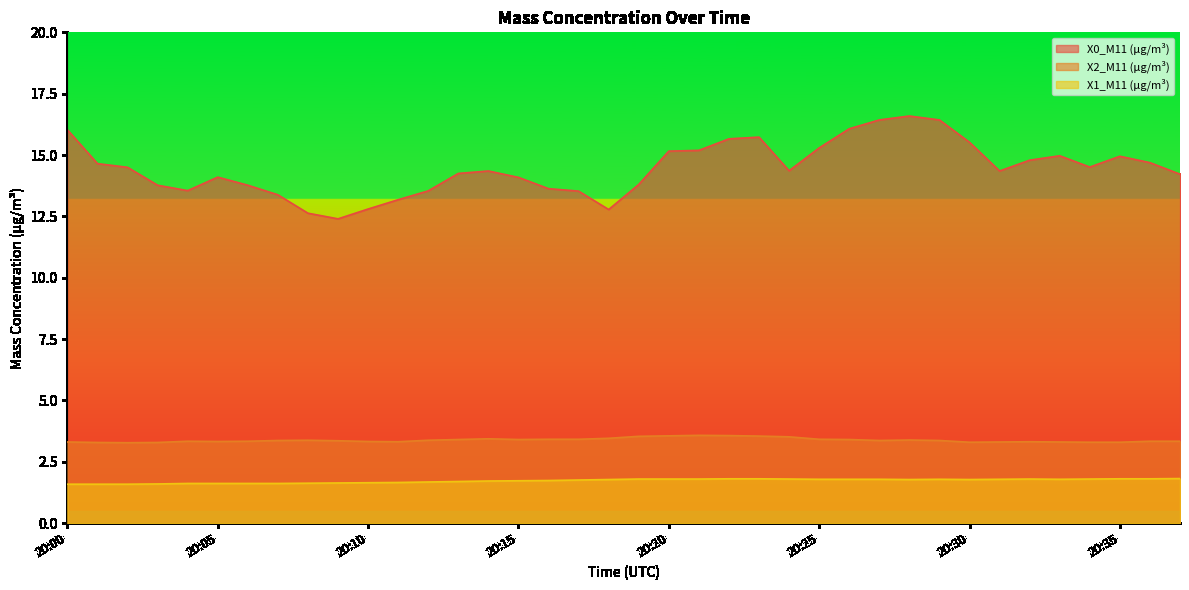

Reading left to right, transcribe all the data shown in this chart.

X0_M11 (μg/m³): 16.0	14.7	14.5	13.8	13.6	14.1	13.8	13.4	12.6	12.4	12.8	13.2	13.5	14.2	14.3	14.1	13.6	13.5	12.8	13.8	15.2	15.2	15.7	15.7	14.4	15.3	16.1	16.4	16.6	16.4	15.5	14.3	14.8	15.0	14.5	14.9	14.7	14.2
X2_M11 (μg/m³): 3.3	3.3	3.3	3.3	3.3	3.3	3.3	3.4	3.4	3.4	3.3	3.3	3.4	3.4	3.4	3.4	3.4	3.4	3.5	3.5	3.6	3.6	3.6	3.5	3.5	3.4	3.4	3.4	3.4	3.4	3.3	3.3	3.3	3.3	3.3	3.3	3.3	3.3
X1_M11 (μg/m³): 1.6	1.6	1.6	1.6	1.6	1.6	1.6	1.6	1.6	1.6	1.6	1.7	1.7	1.7	1.7	1.7	1.7	1.8	1.8	1.8	1.8	1.8	1.8	1.8	1.8	1.8	1.8	1.8	1.8	1.8	1.8	1.8	1.8	1.8	1.8	1.8	1.8	1.8